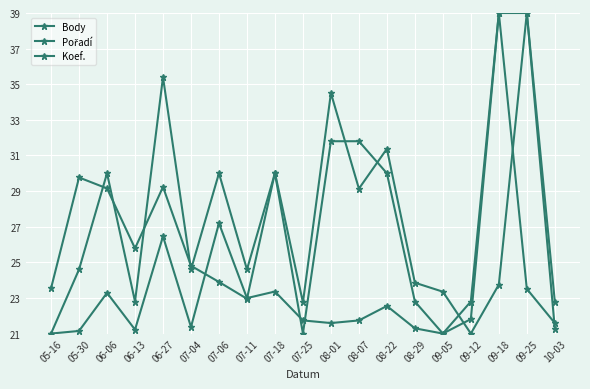

At how many categories does at least one series exceed 25?

11